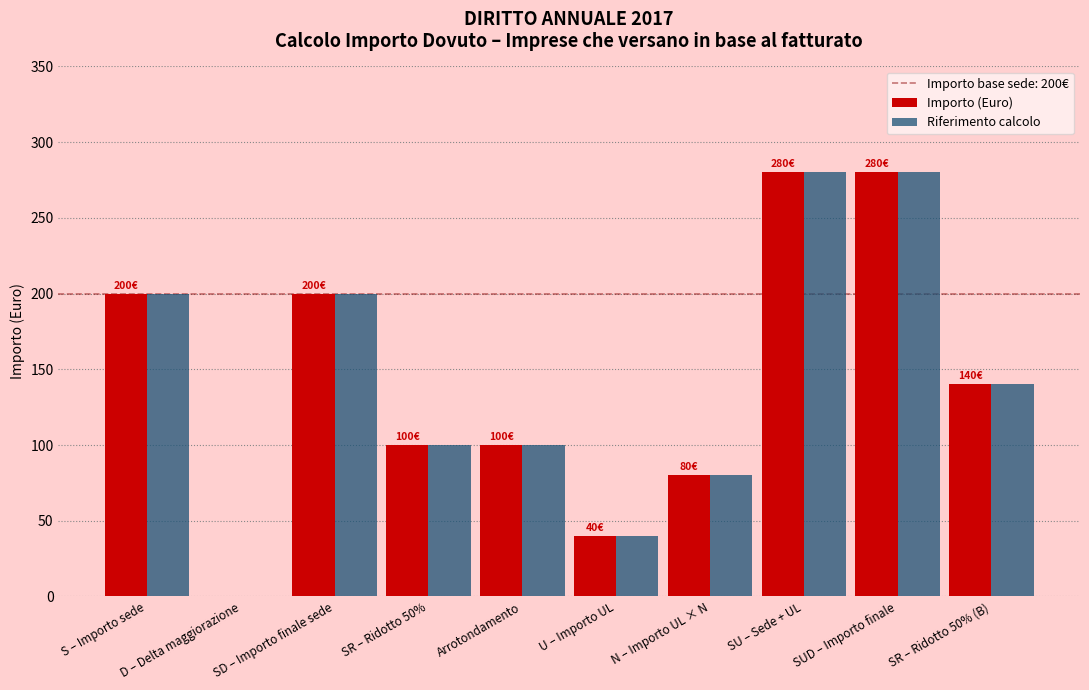

Does the chart contain stacked bars?

No